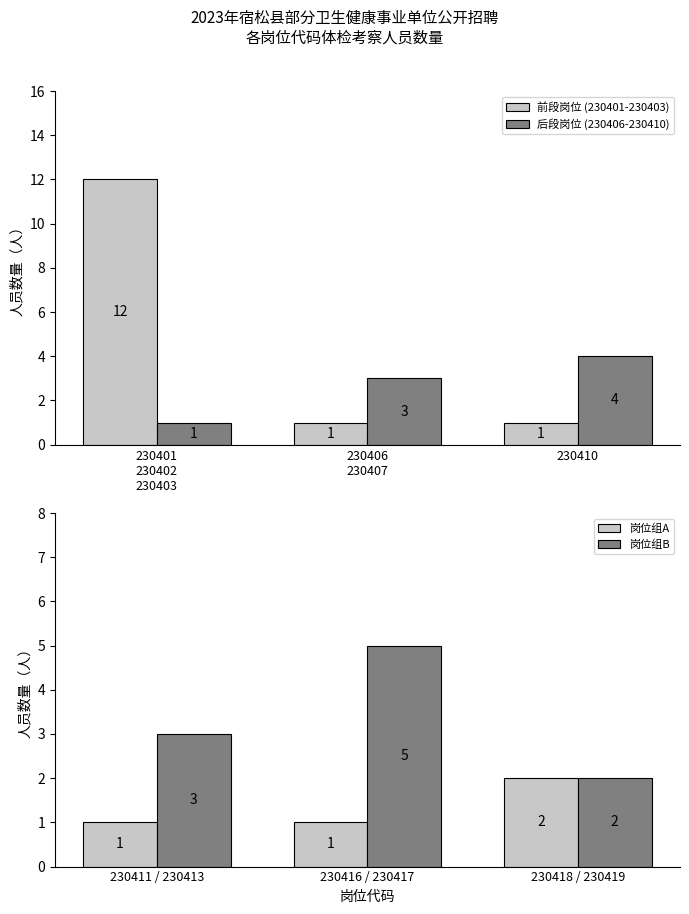

What is the difference between the maximum and second lowest values in the 岗位组A series?

1